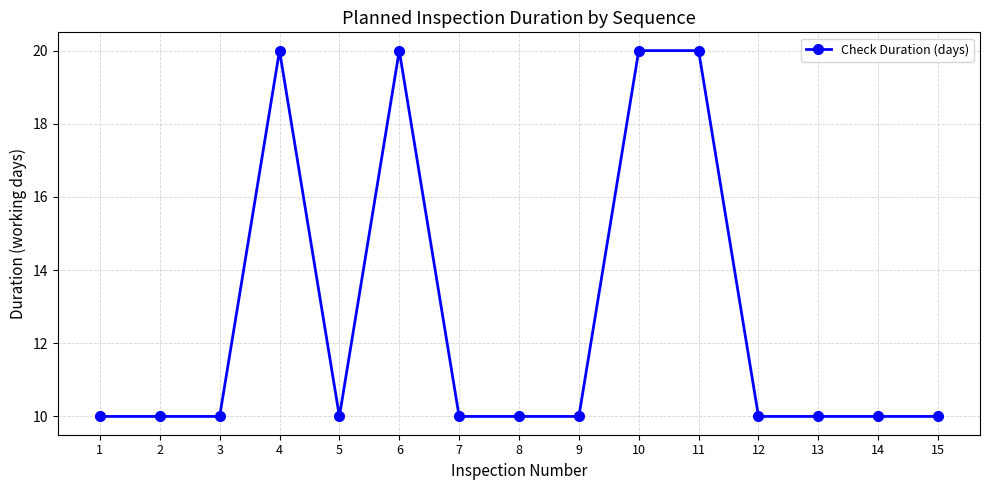

What is the ratio of the value at 12 to the value at 15?

1.0